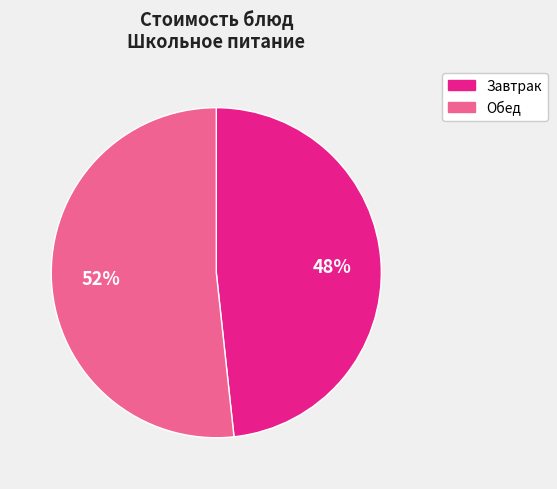

Is there a majority slice in this chart?

Yes